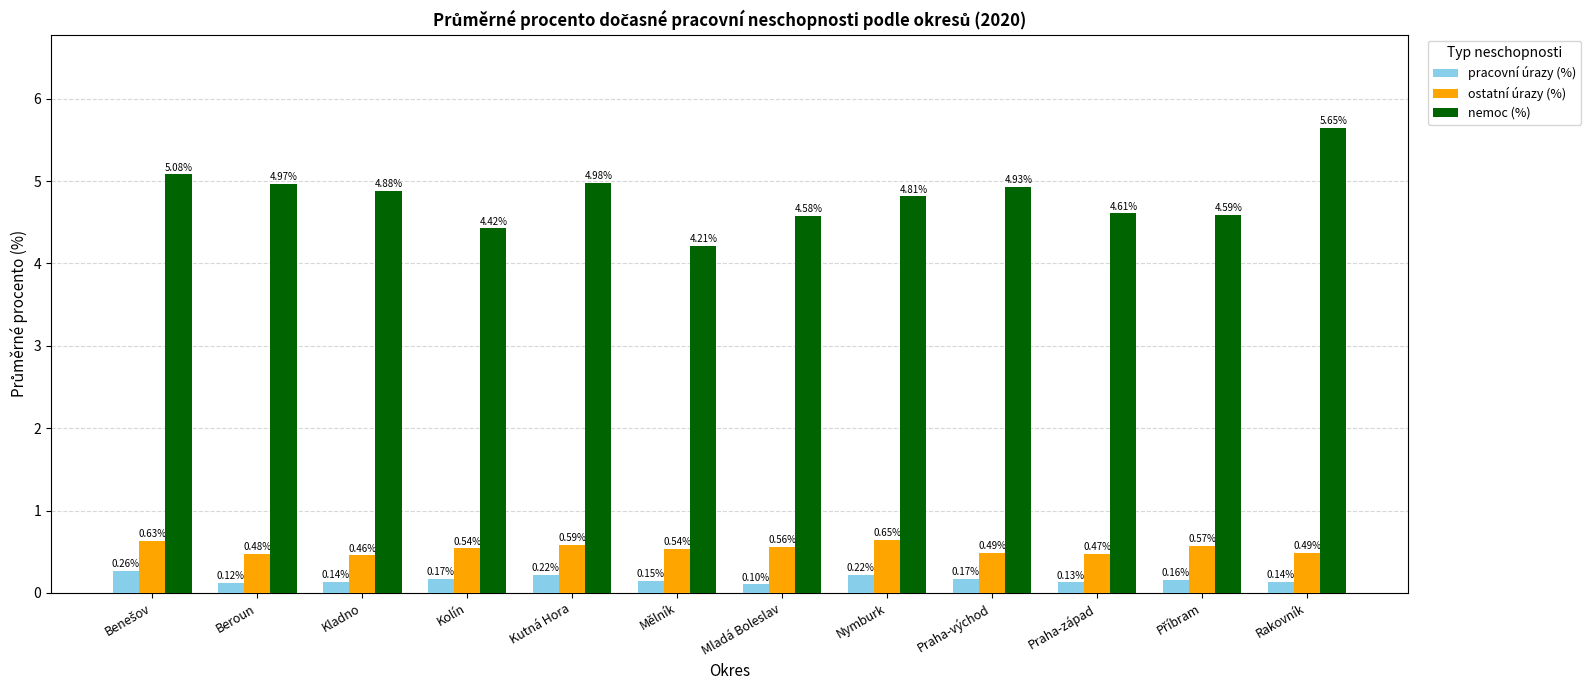

What is the difference between the second highest and minimum values in the nemoc (%) series?

0.9